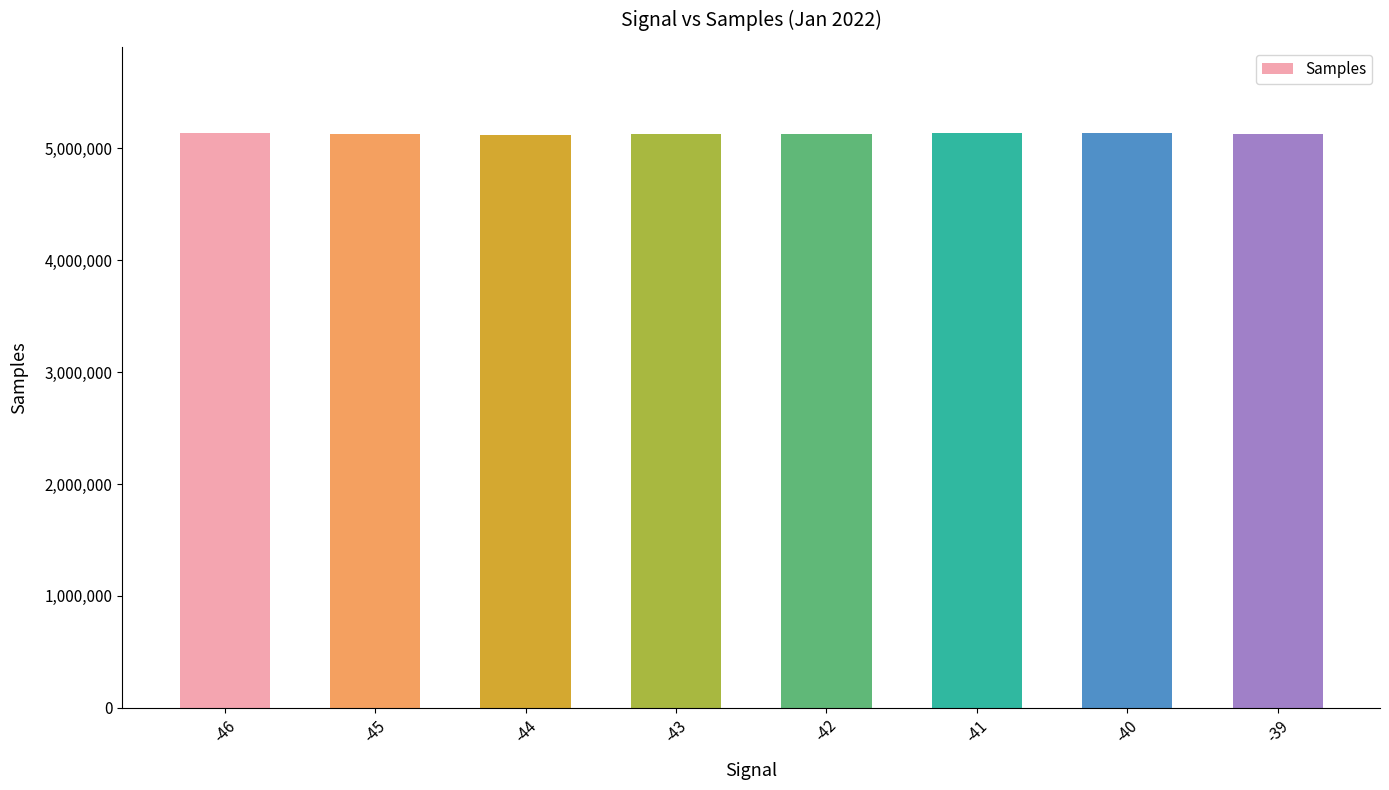

Is it true that the value at -41 is 2182137?

False